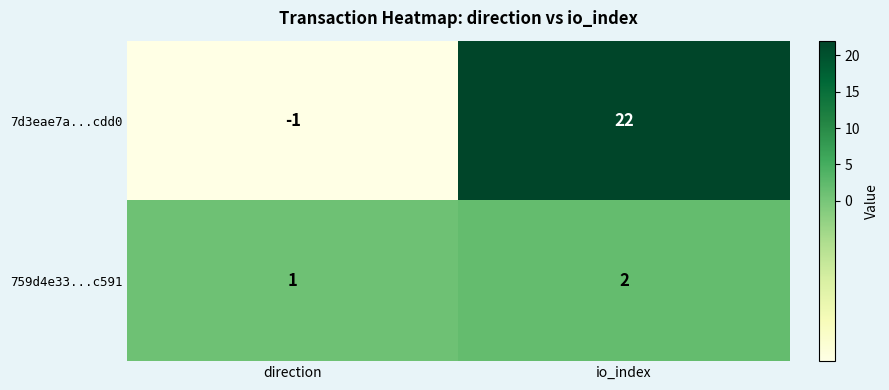

Is it true that 759d4e33...c591 equals 2 at io_index?

True